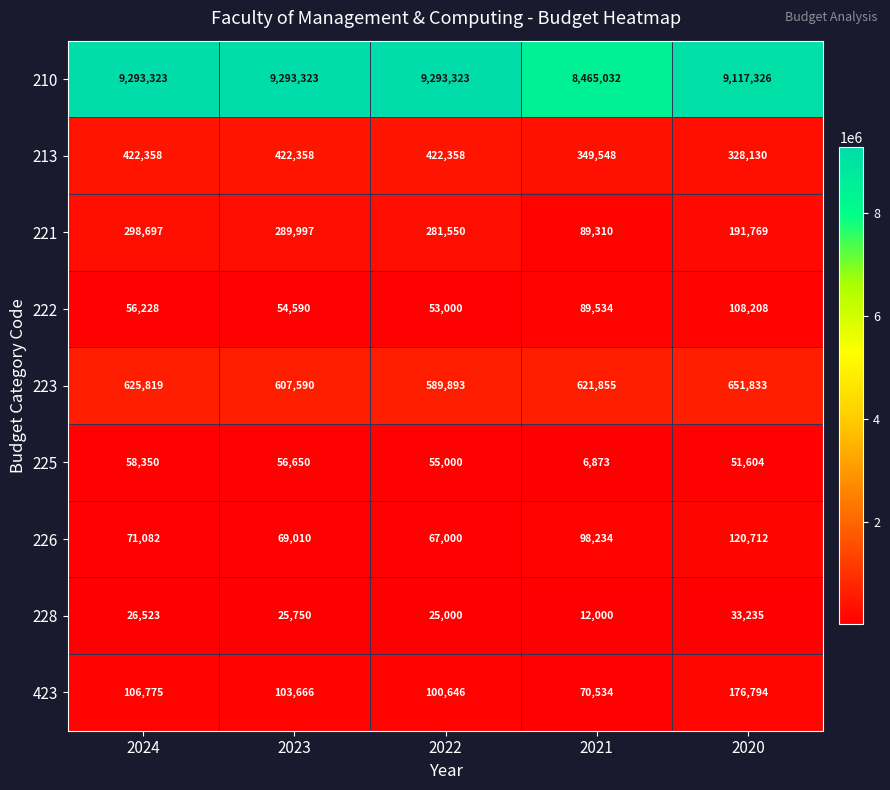

List the series in order of their peak value, highest first.

210, 223, 213, 221, 423, 226, 222, 225, 228